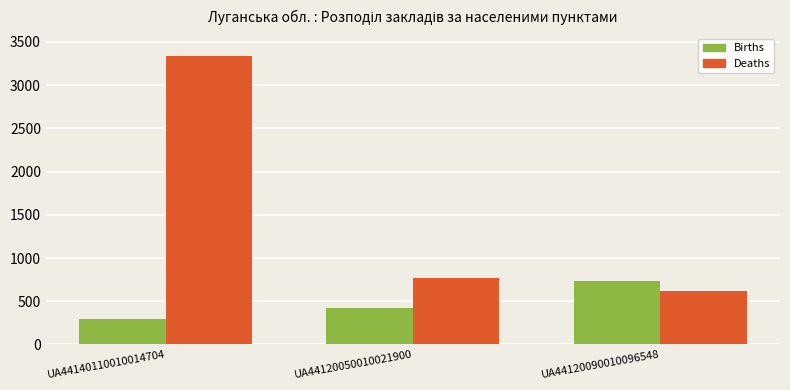

At which label is Births closest to 517?

UA44120050010021900